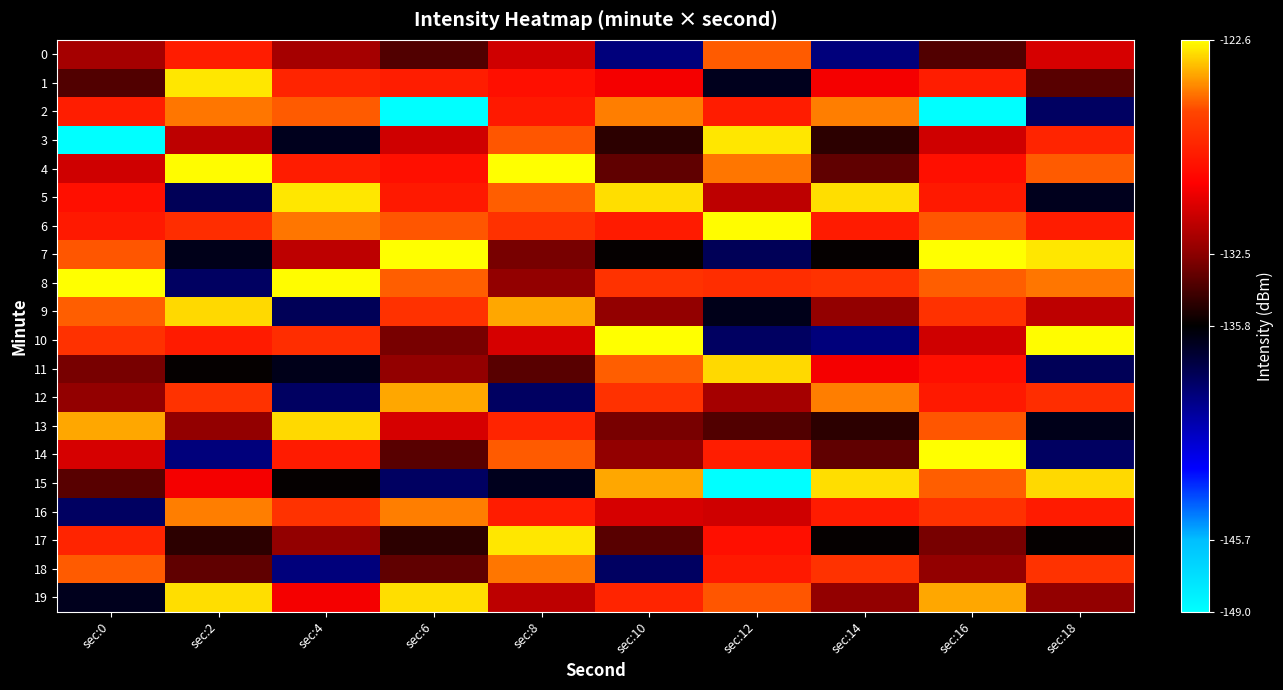

What is the difference between the highest and lowest values at sec:0?

26.4